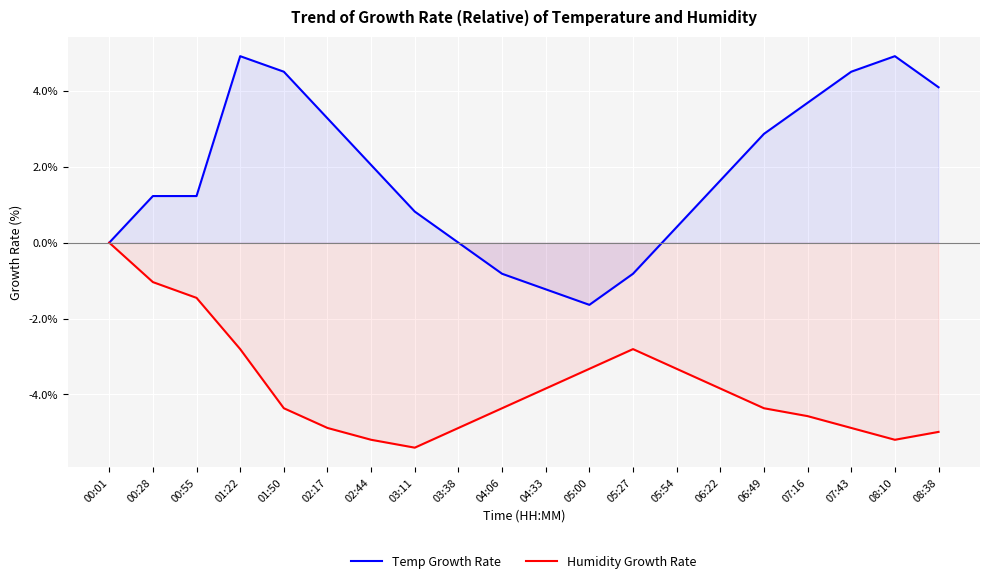

At how many categories does at least one series exceed 0?

14